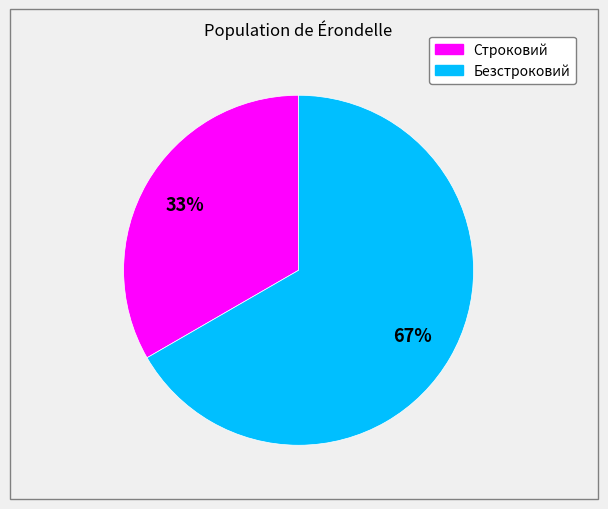

Is it true that Безстроковий is 58% of the pie?

False